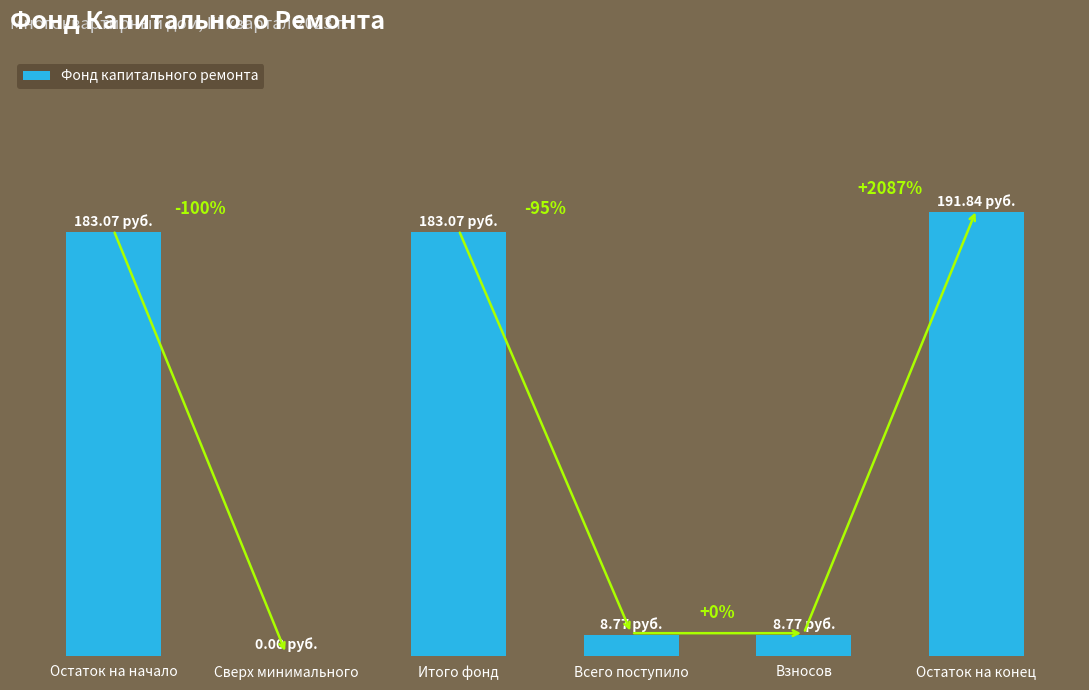

Are the bars horizontal?

No